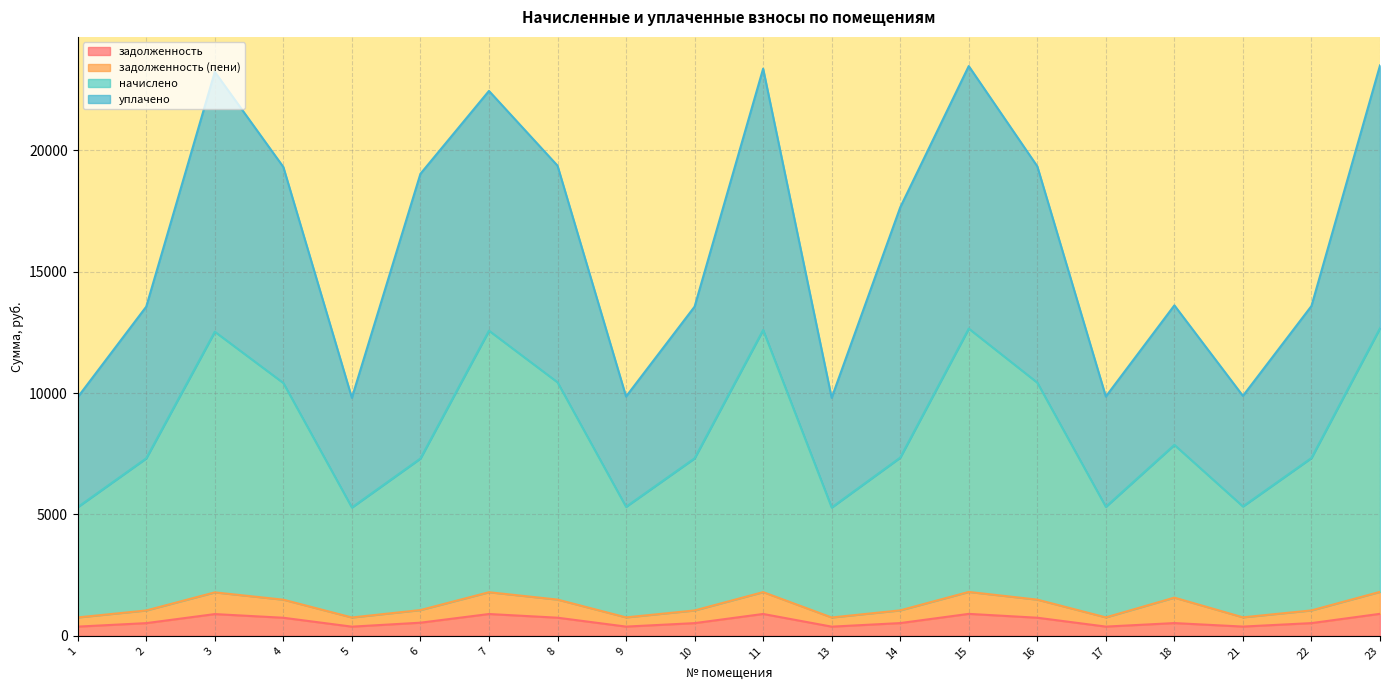

The задолженность series shows 377.6 at 13. True or false?

True